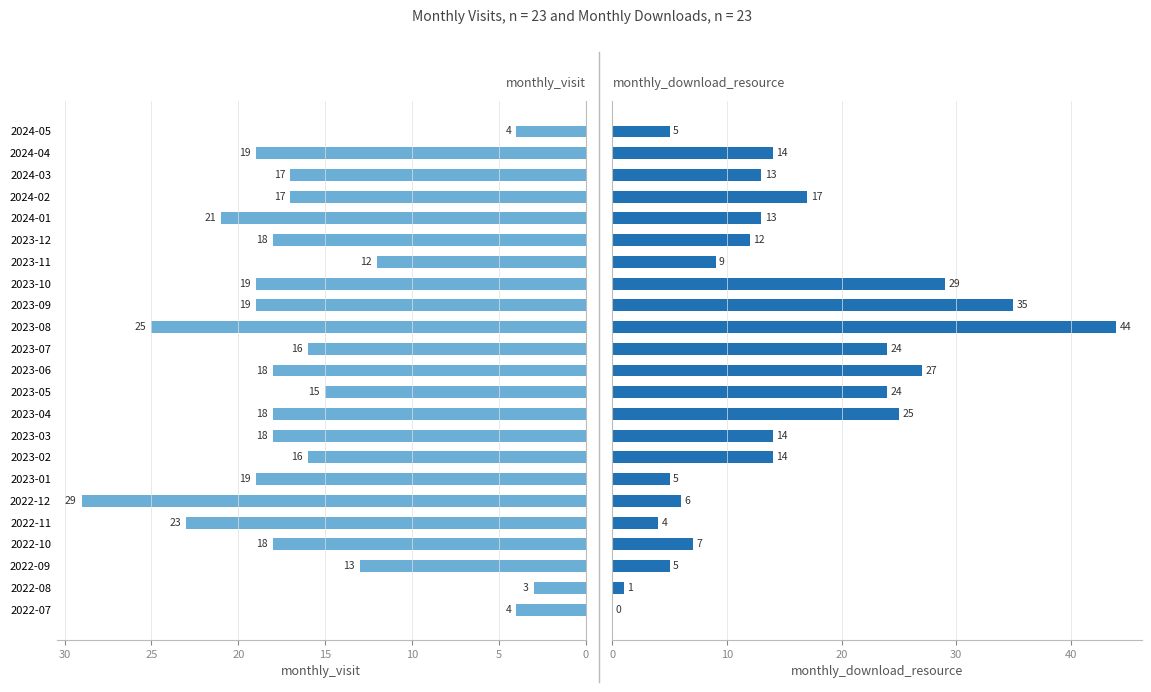

How many bars are there in total?

46